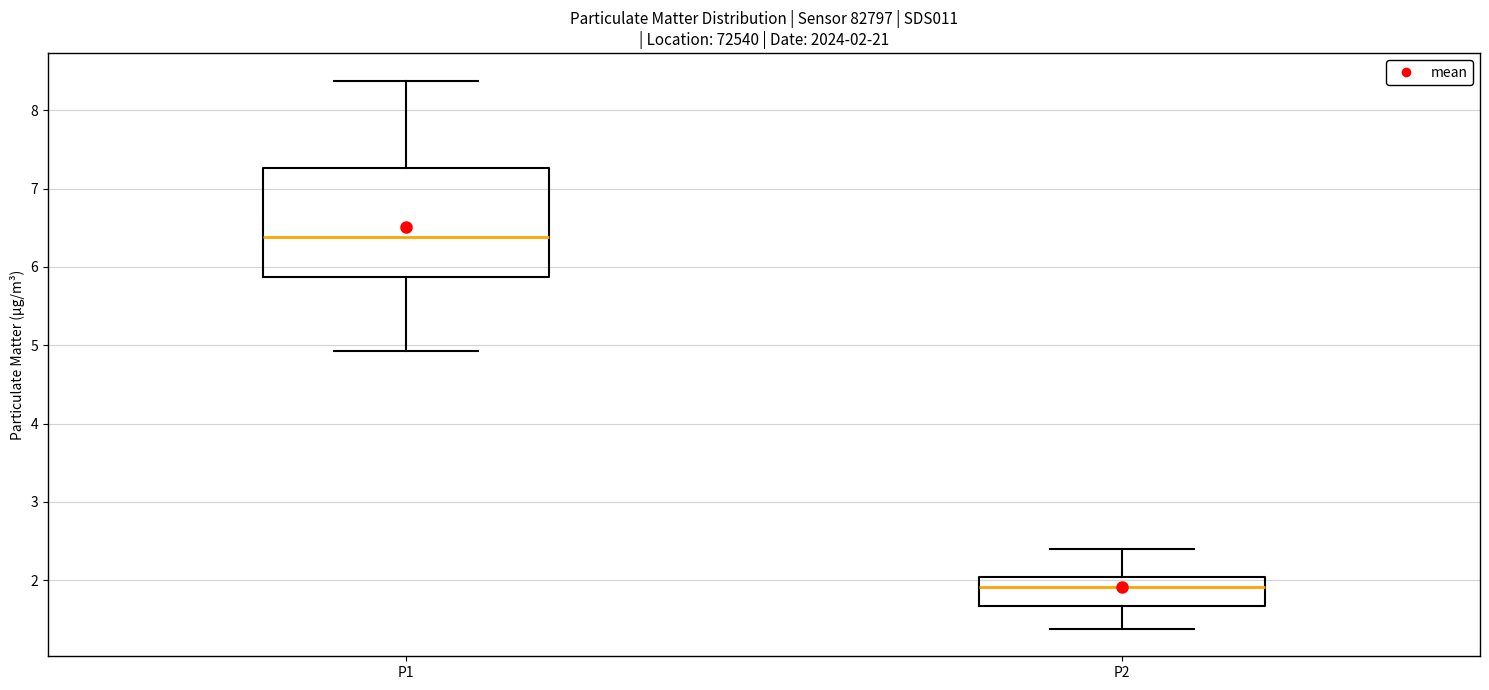

Comparing the boxes themselves (not the whiskers), which one is the tallest?

P1